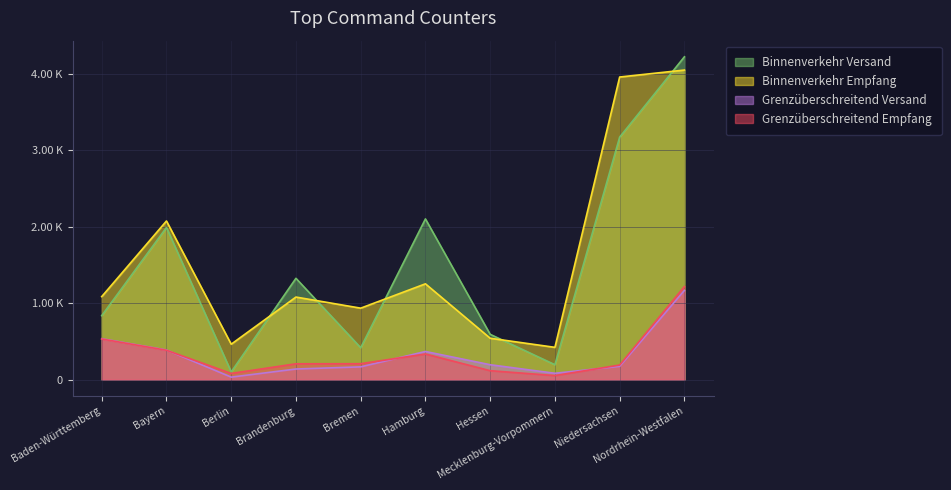

Which label corresponds to the largest value in the chart?

Nordrhein-Westfalen